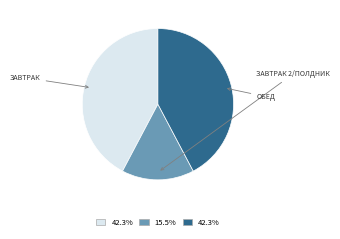

Does any single category account for the majority?

No